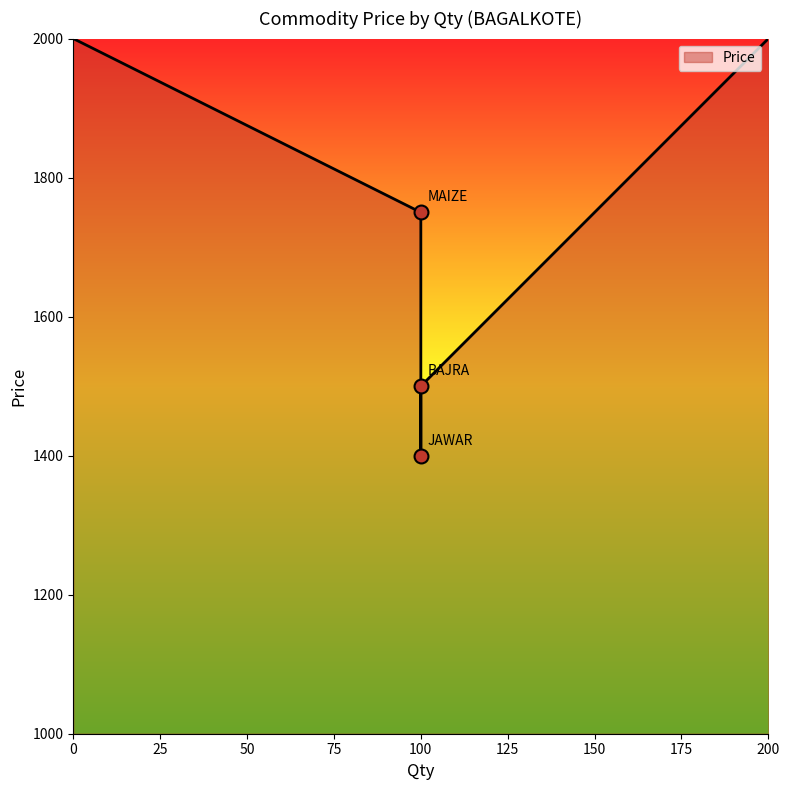

What is the change in value from MAIZE to BAJRA?

-250